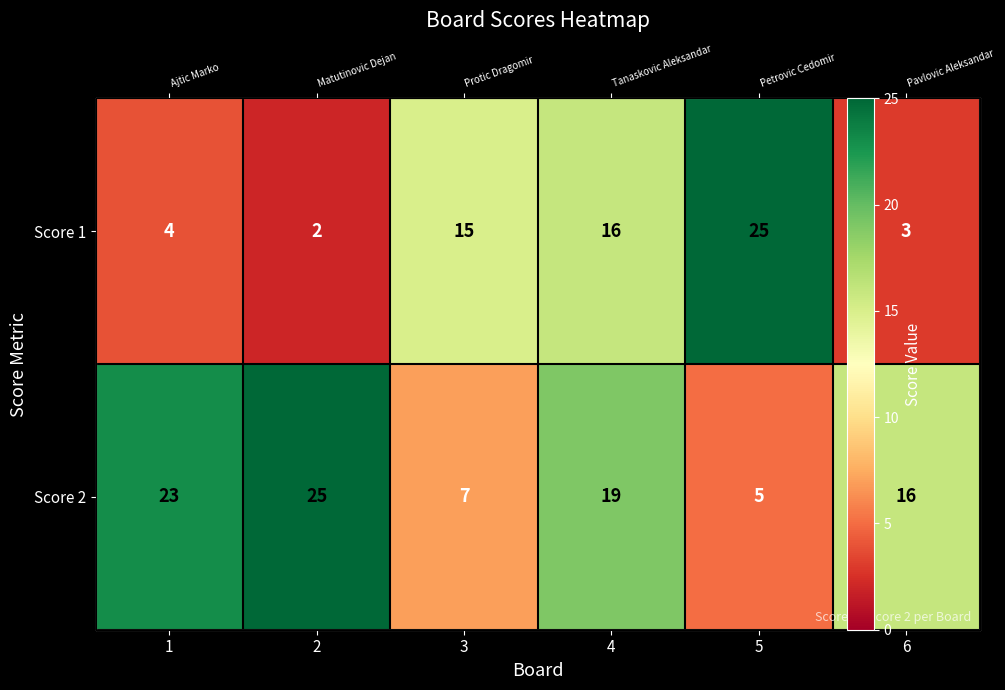

How many categories are shown in the chart?

6